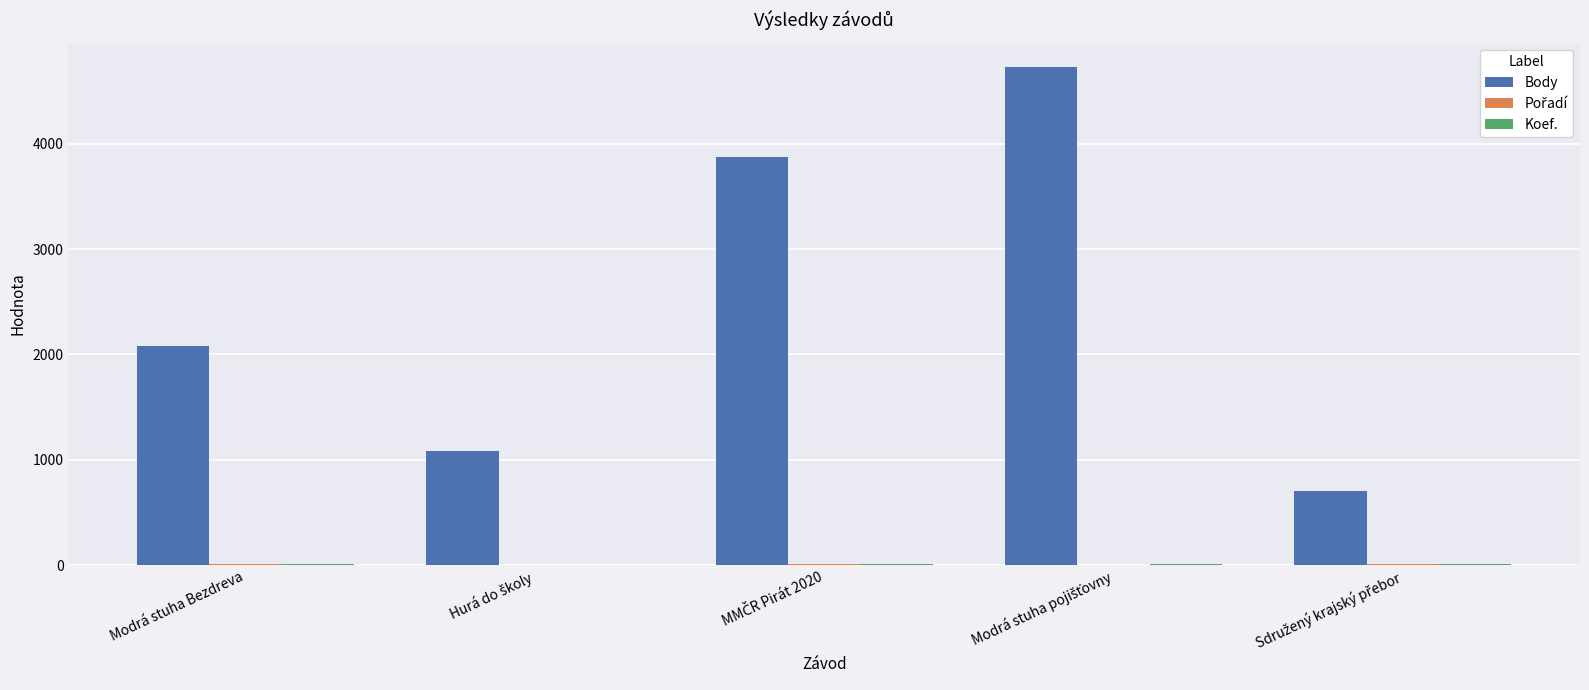

What is the sum of all Body values?

12468